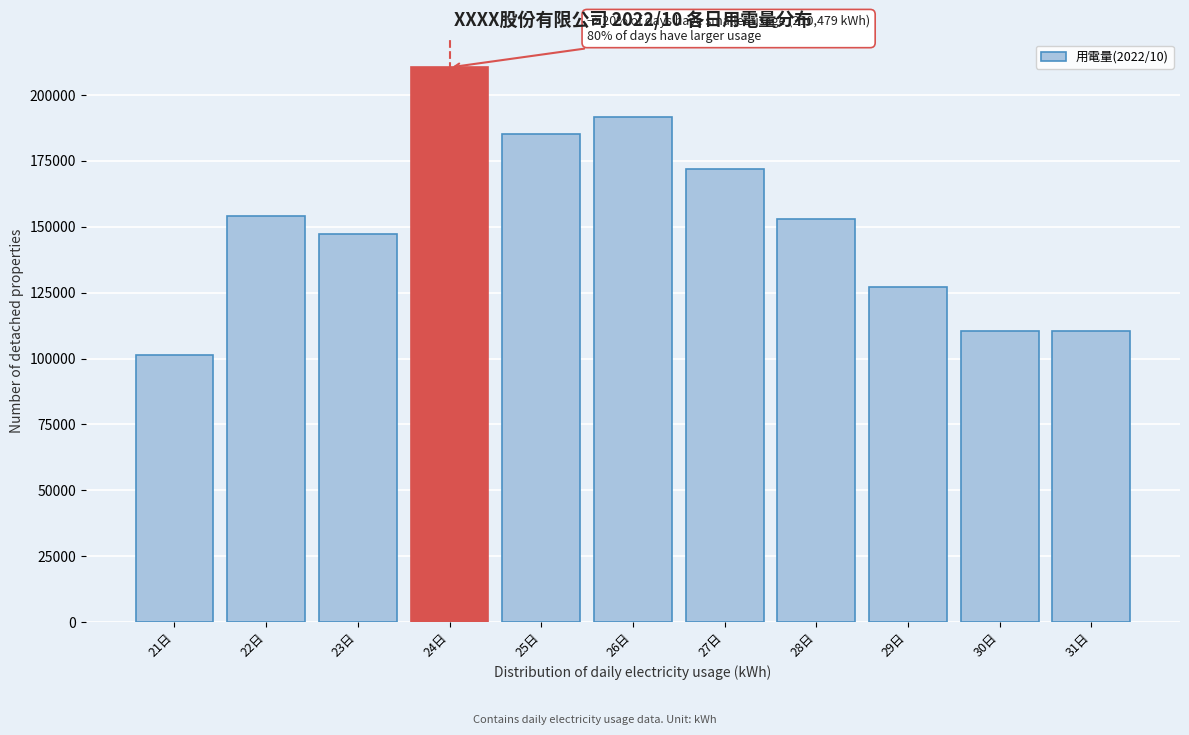

Reading left to right, what are all the values shown in this chart?

21日=101351.5	22日=154144.3	23日=147259.8	24日=210479.7	25日=185358.1	26日=191718.5	27日=171797.0	28日=152864.4	29日=126978.0	30日=110548.9	31日=110548.9